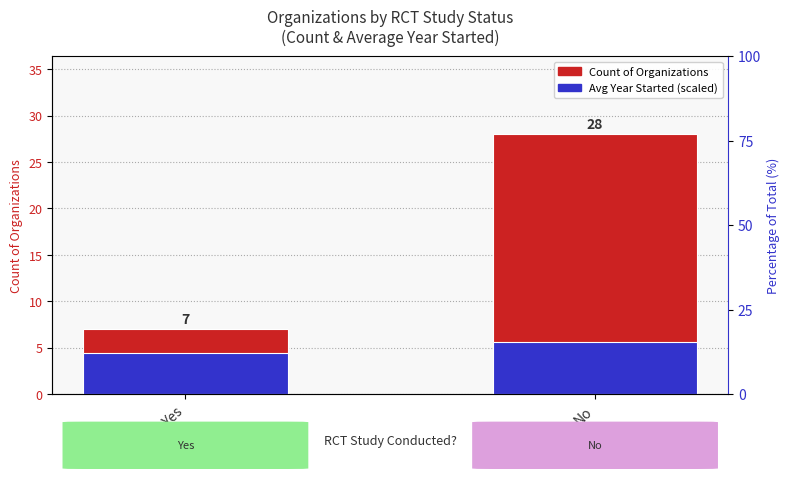

Which series has the largest total across all categories?

Count of Organizations